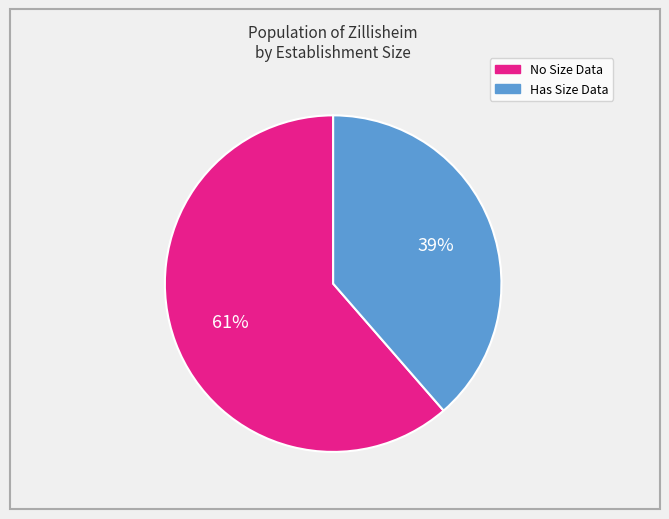

Is there any slice that represents more than half of the pie?

Yes